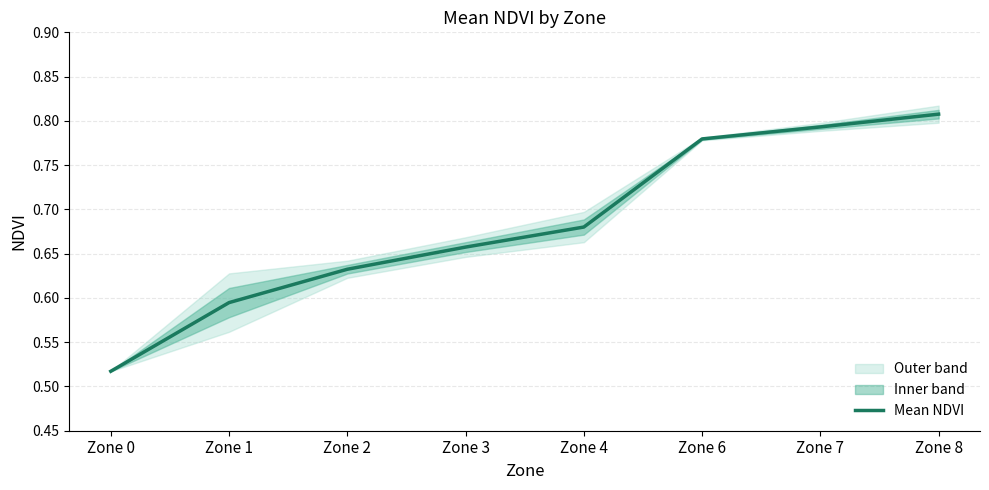

What is the smallest value displayed?

0.5